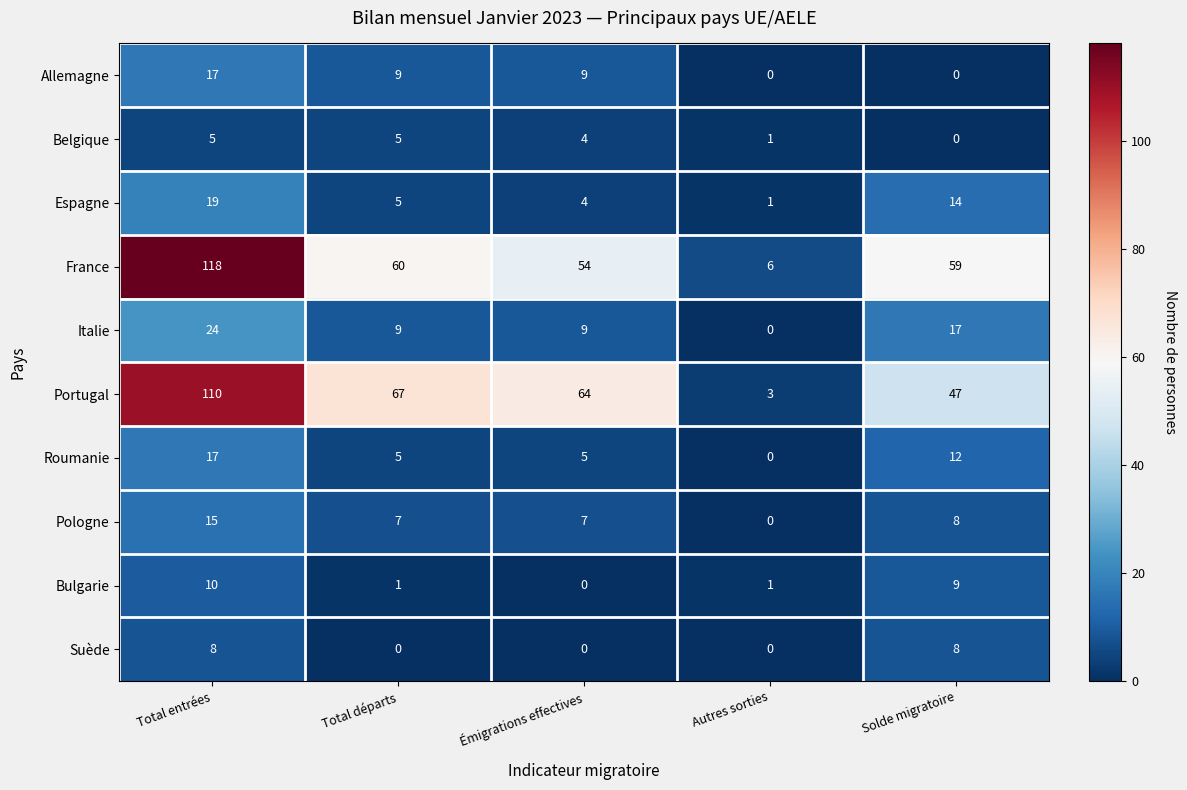

Which label corresponds to the largest value in the chart?

Total entrées